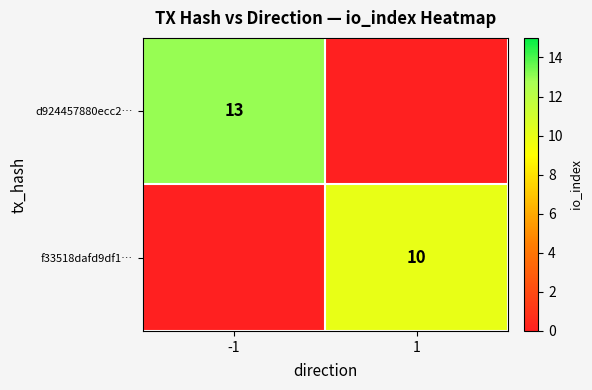

Is it true that d924457880ecc2… equals 17 at -1?

False